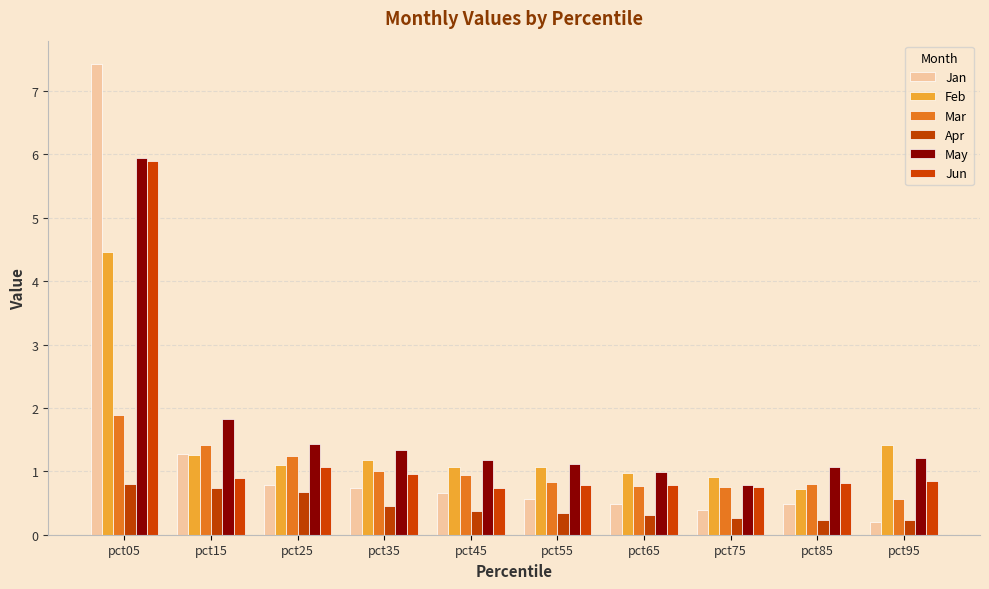

Which series has the largest total across all categories?

May